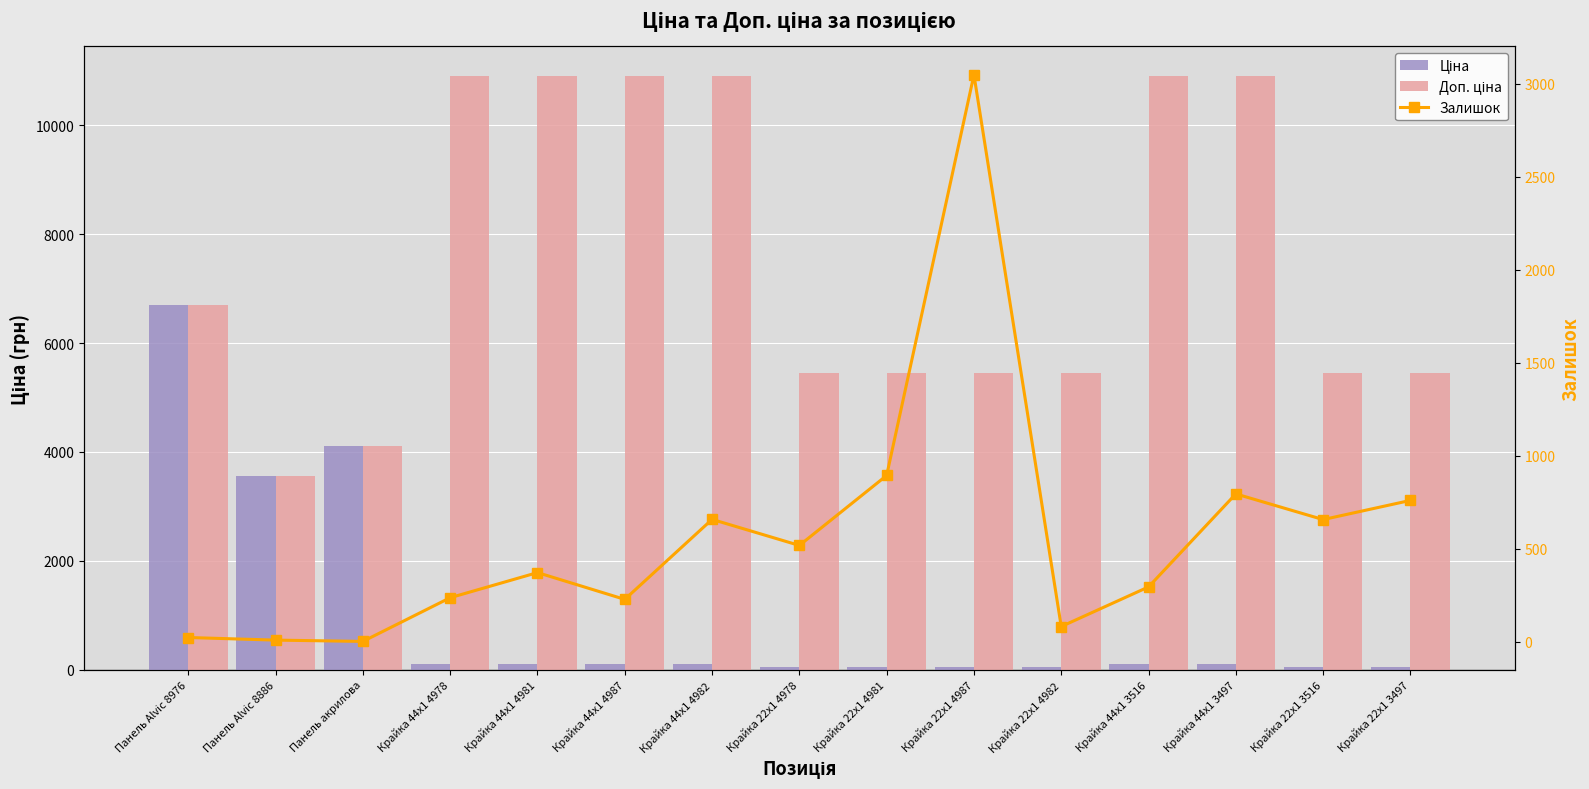

What is the value of the Ціна bar at the 15th from the left?

54.5